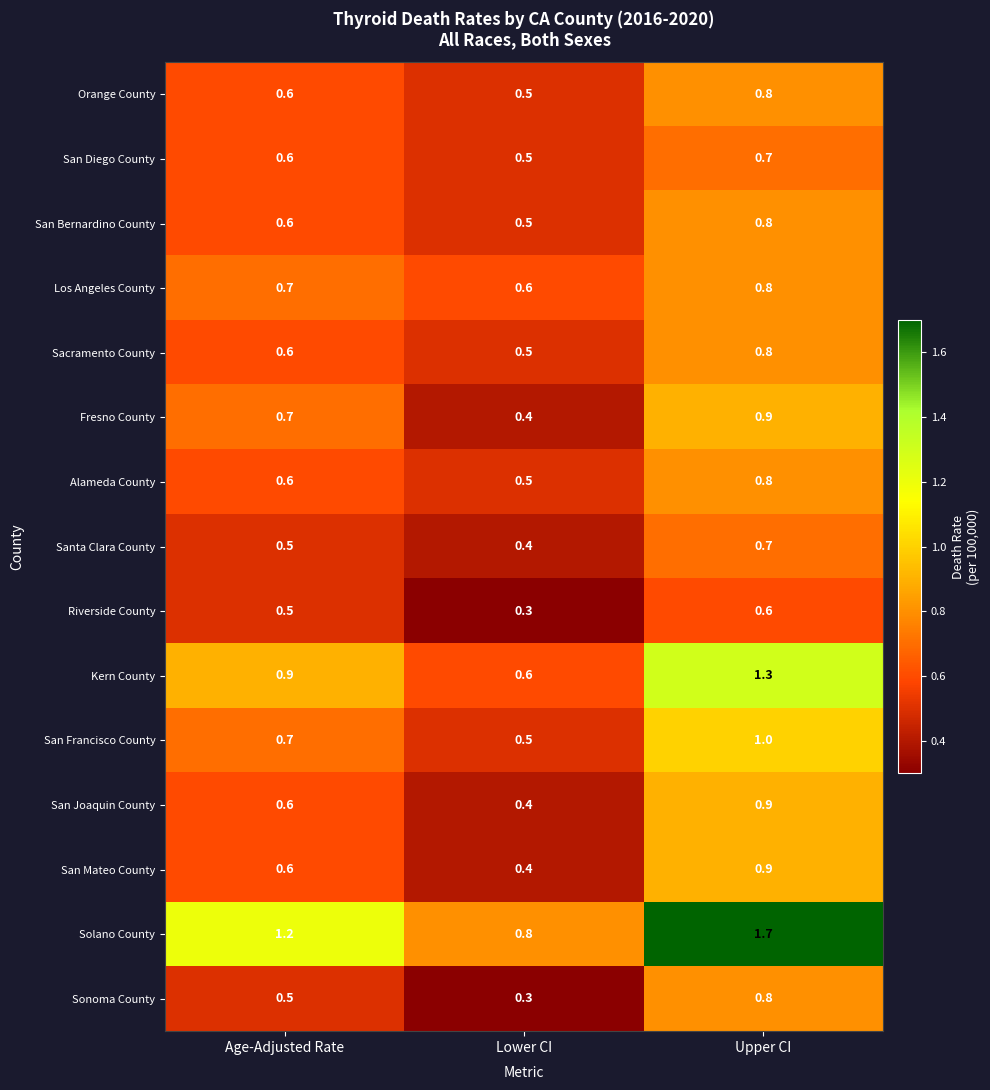

At which label is Alameda County closest to 0?

Lower CI